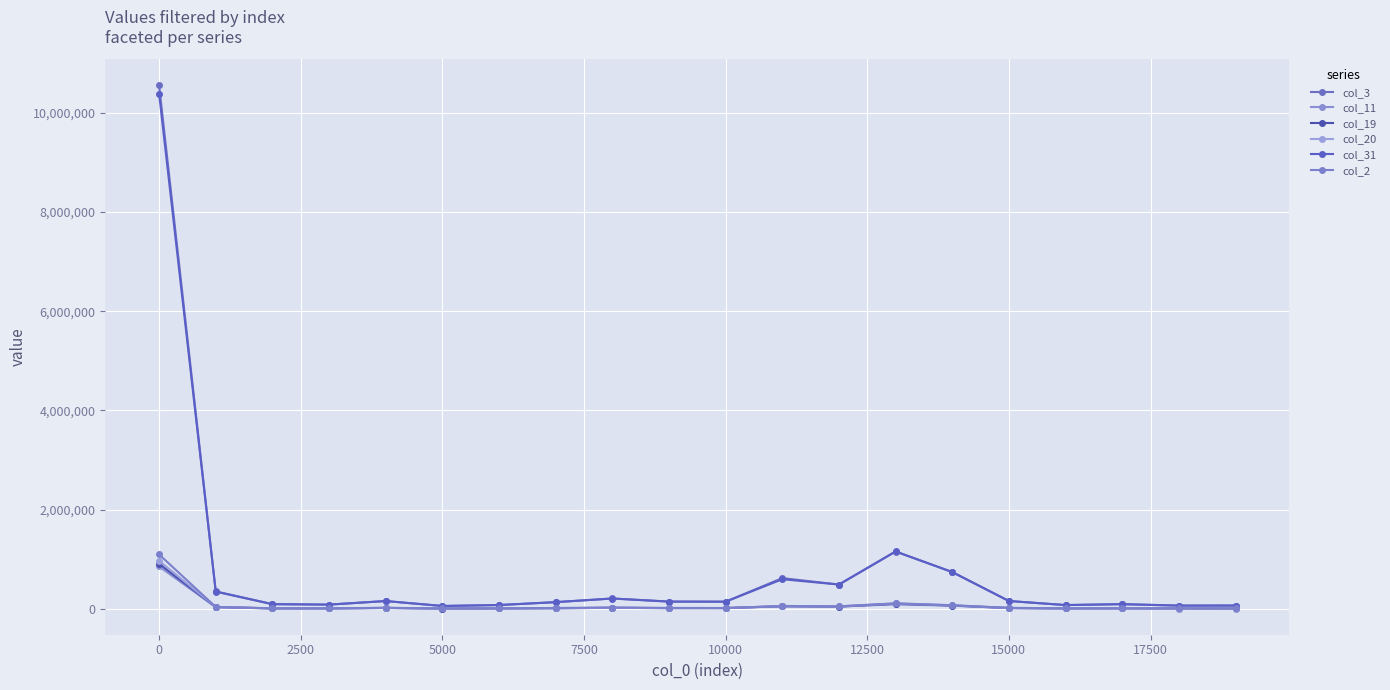

What is the difference between the maximum and minimum values in the col_20 series?

960584